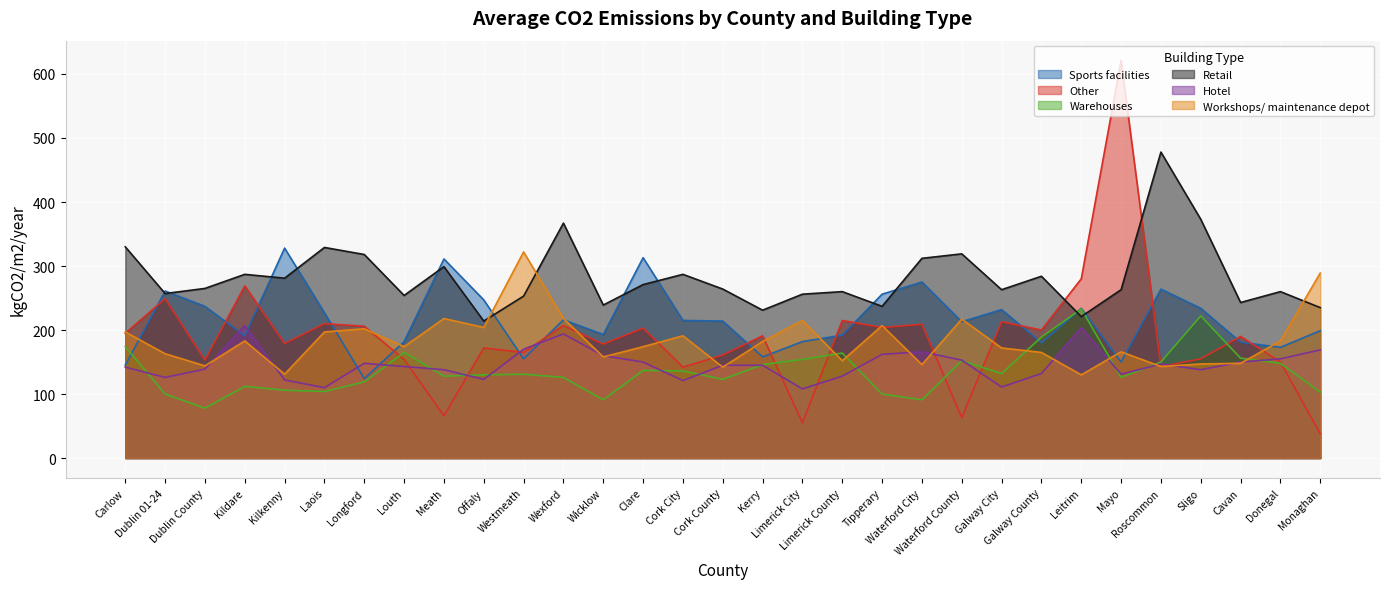

The value of Sports facilities at Roscommon is 57. True or false?

False